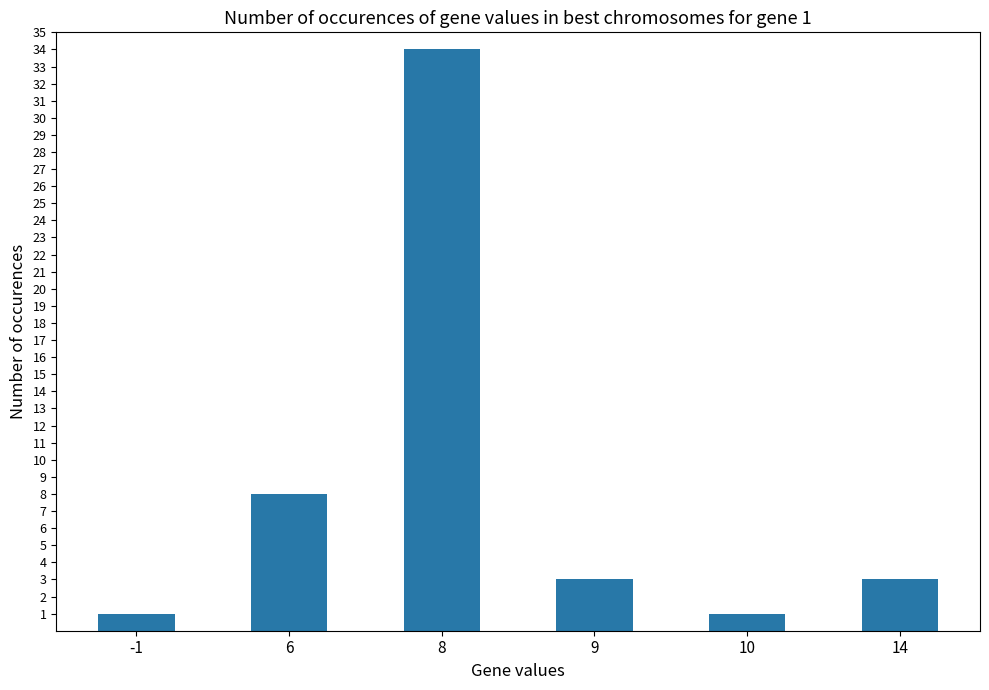

True or false: the data shows 1 at -1.

True